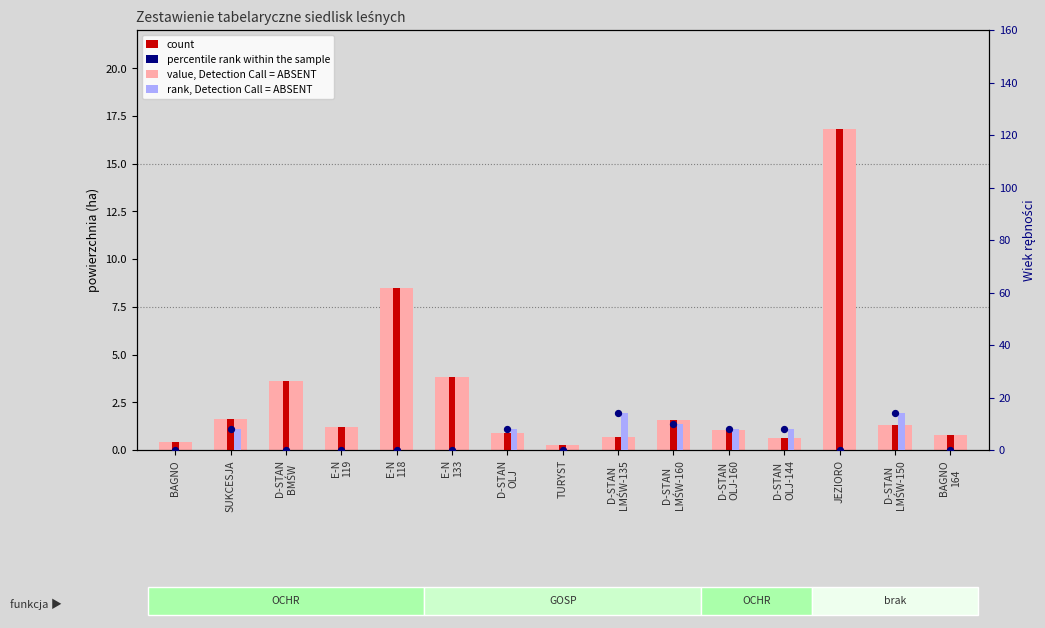

At which category is the sum across all series the highest?

JEZIORO